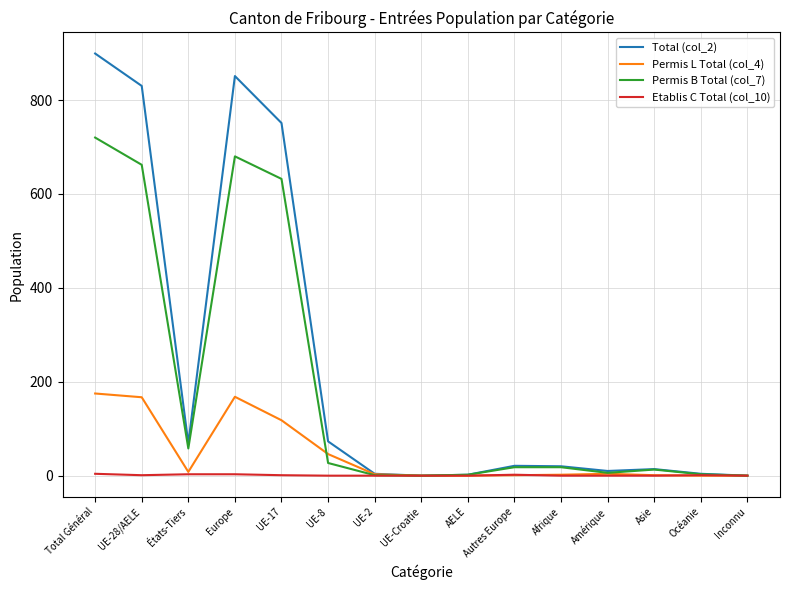

Which series has the largest total across all categories?

Total (col_2)